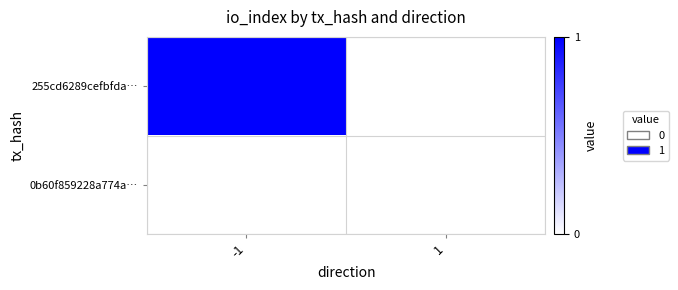

Reading right to left, what are all the values shown in this chart?

255cd6289cefbfda…: 1=0	-1=1
0b60f859228a774a…: 1=0	-1=0